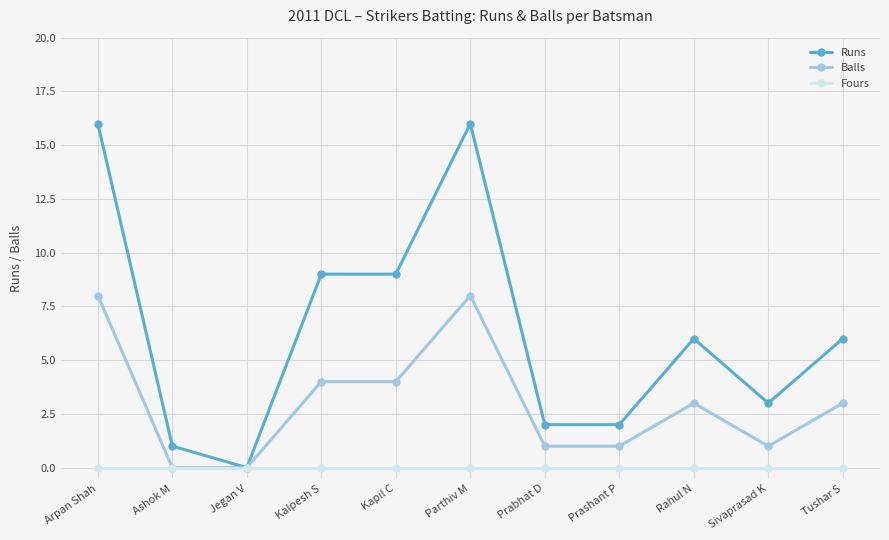

Which series has the largest total across all categories?

Runs